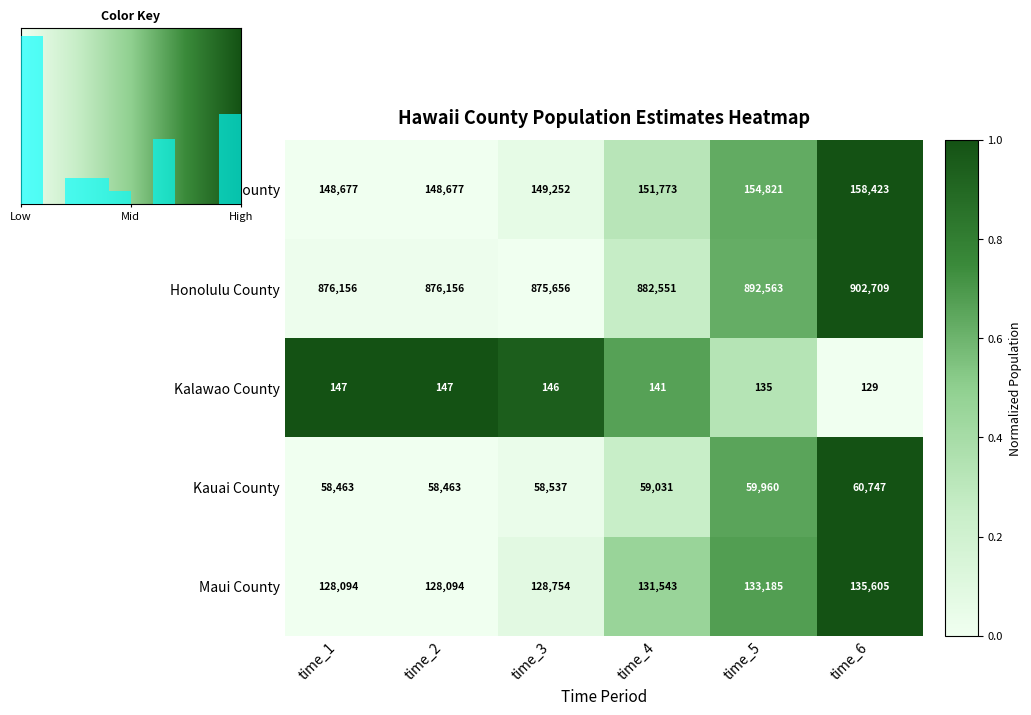

At which category is the sum across all series the highest?

time_6